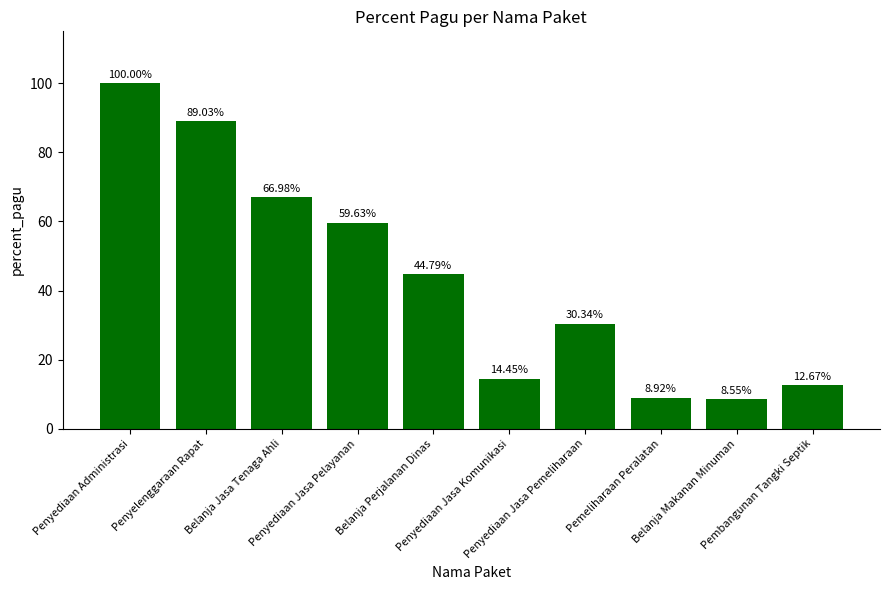

What is the label of the 9th bar from the left?

Belanja Makanan Minuman